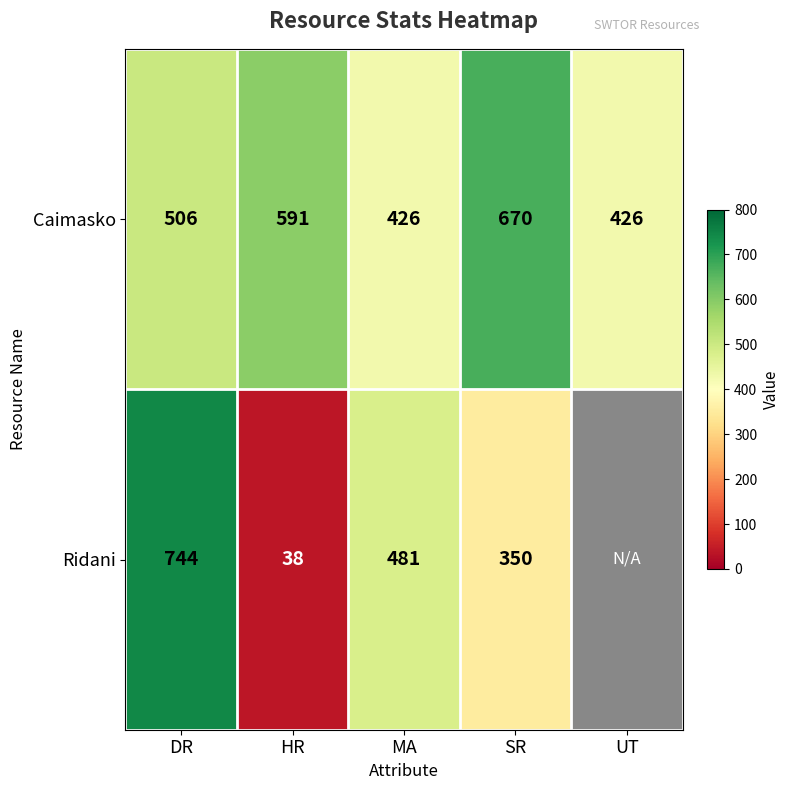

At HR, list the series in order from largest to smallest.

Caimasko, Ridani